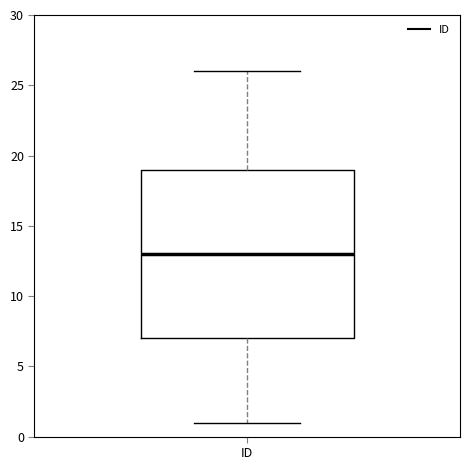

Read this box plot against the y-axis: the position of the median line, the range covered by the box, and the ends of both whiskers. The values are not printed on the chart, so give them approximately, as read against the axis.

median 13, box 7 to 19, whiskers 1 to 26